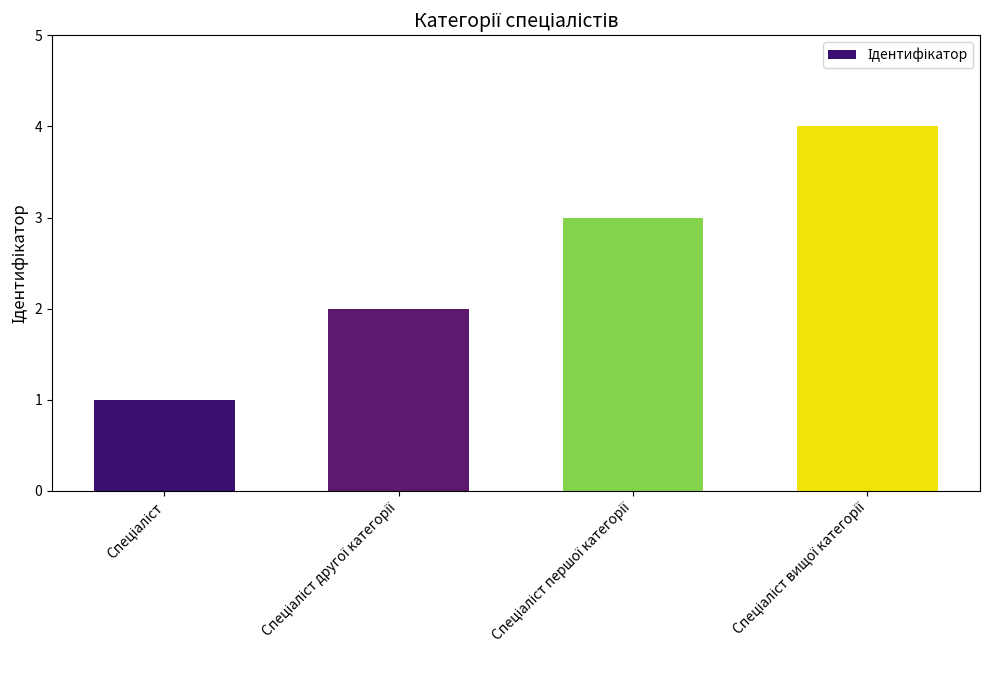

What is the maximum value shown in the chart?

4